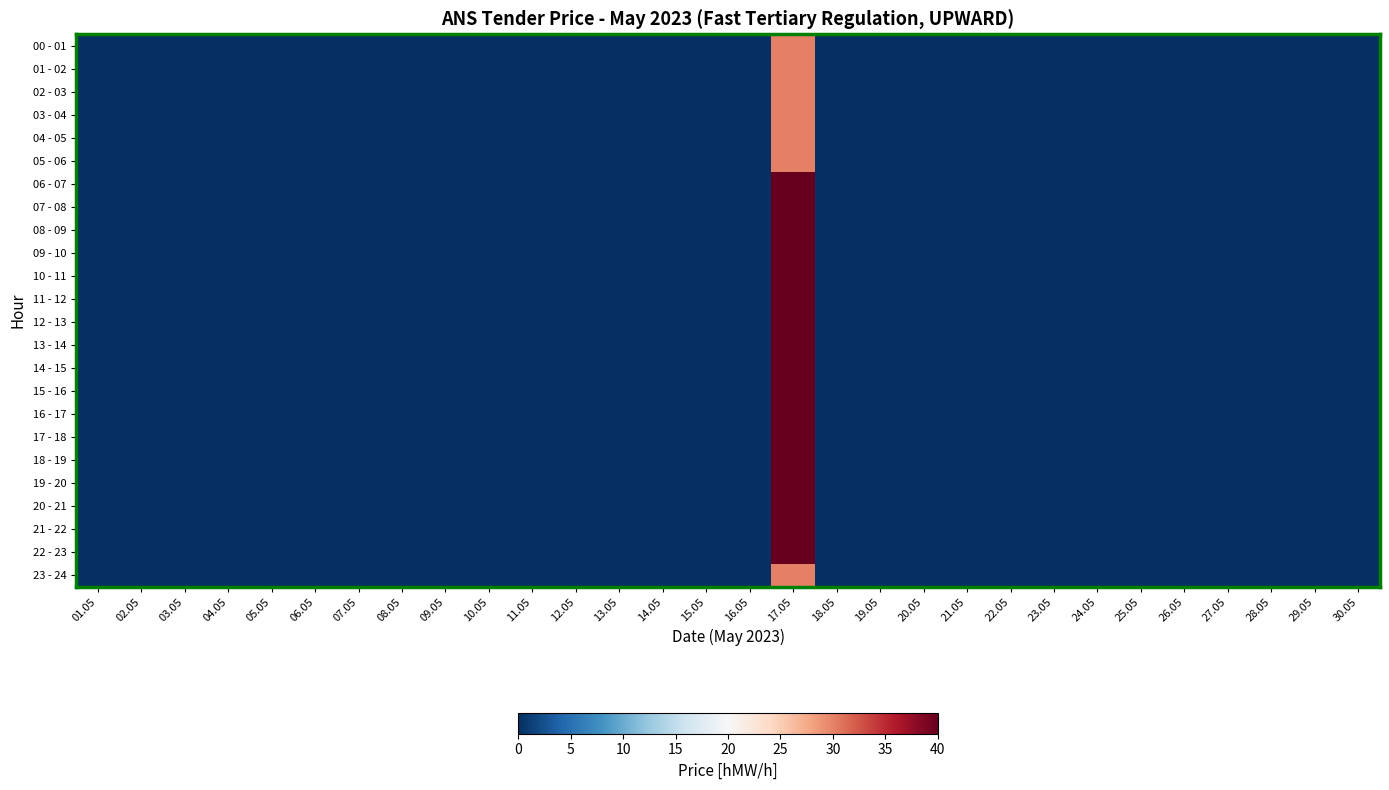

Which label corresponds to the largest value in the chart?

17.05